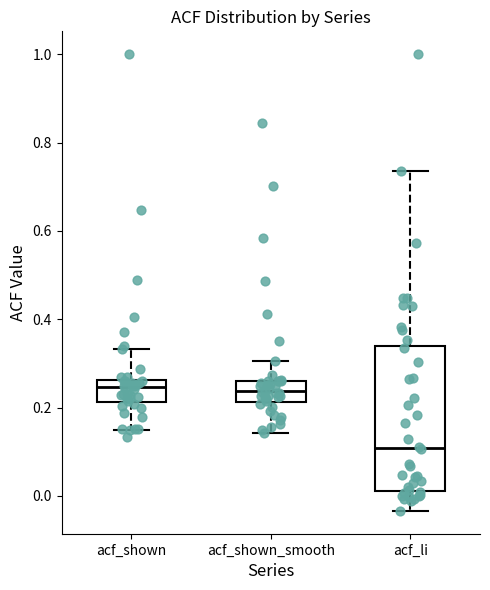

Reading left to right, read every box against the y-axis: the position of its median line, the range the box covers, and the ends of its whiskers. The values are not printed on the chart, so give them approximately, as read against the axis.

acf_shown: median 0.24, box 0.22 to 0.26, whiskers 0.14 to 0.34
acf_shown_smooth: median 0.24, box 0.22 to 0.26, whiskers 0.14 to 0.30
acf_li: median 0.10, box 0.02 to 0.34, whiskers -0.04 to 0.74